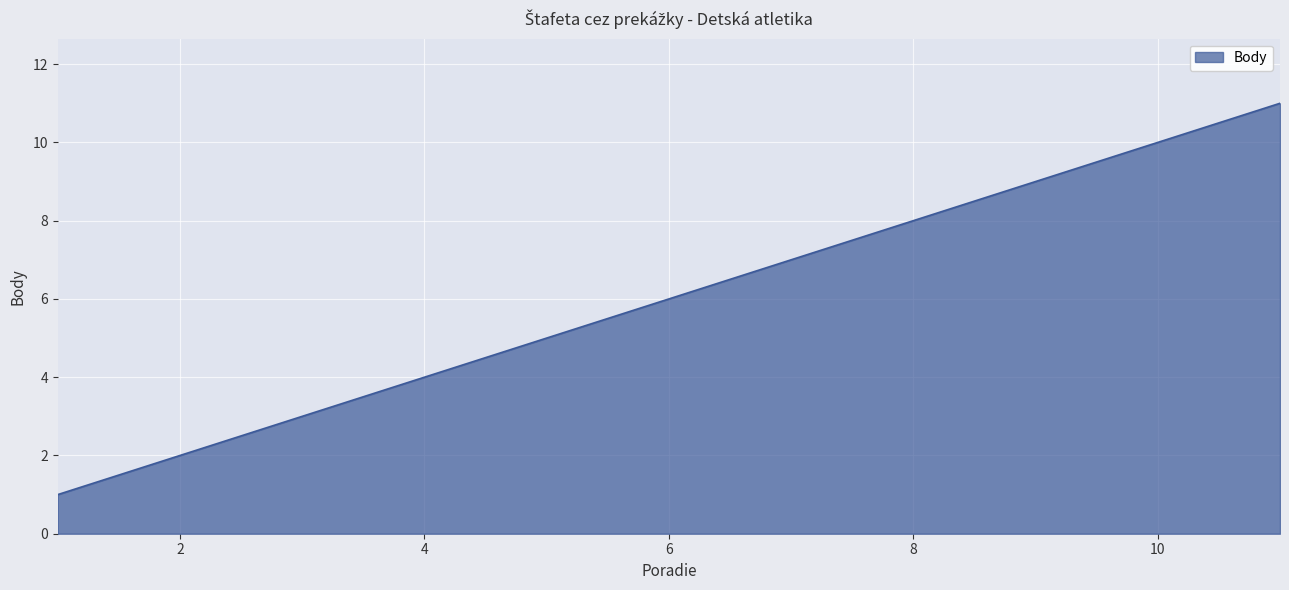

Reading left to right, list all the values displayed in this chart.

1	2	3	4	5	6	7	8	9	10	11